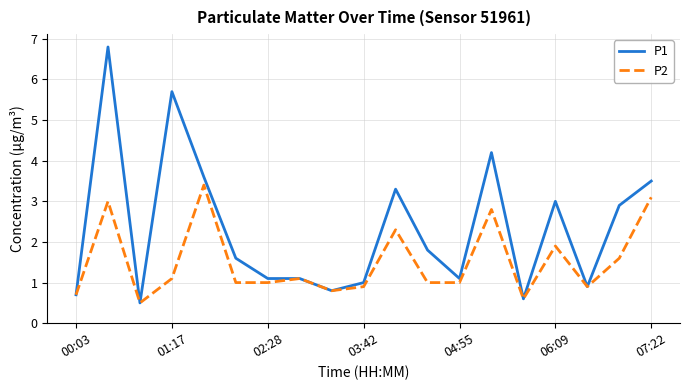

Which series has the largest range (max minus min)?

P1